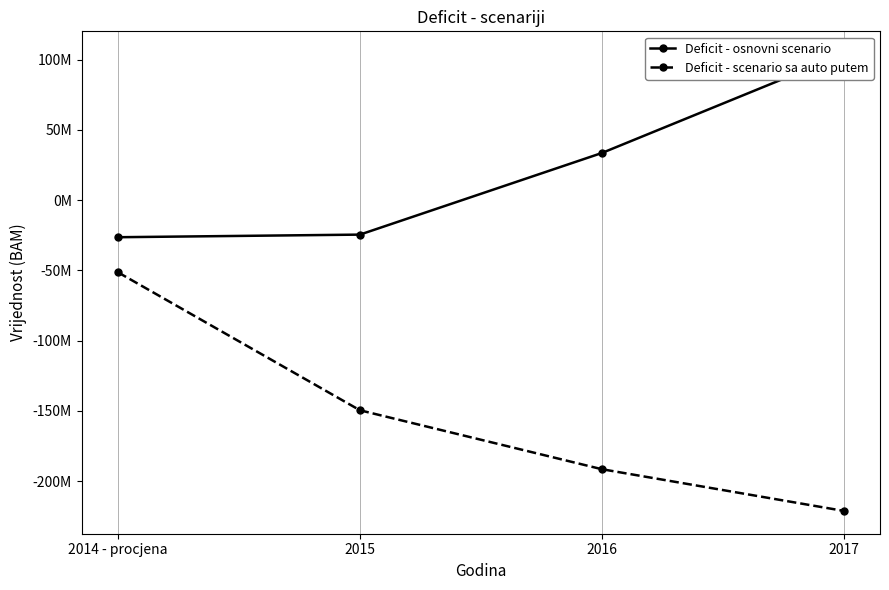

What is the maximum value shown in the chart?

103834080.1